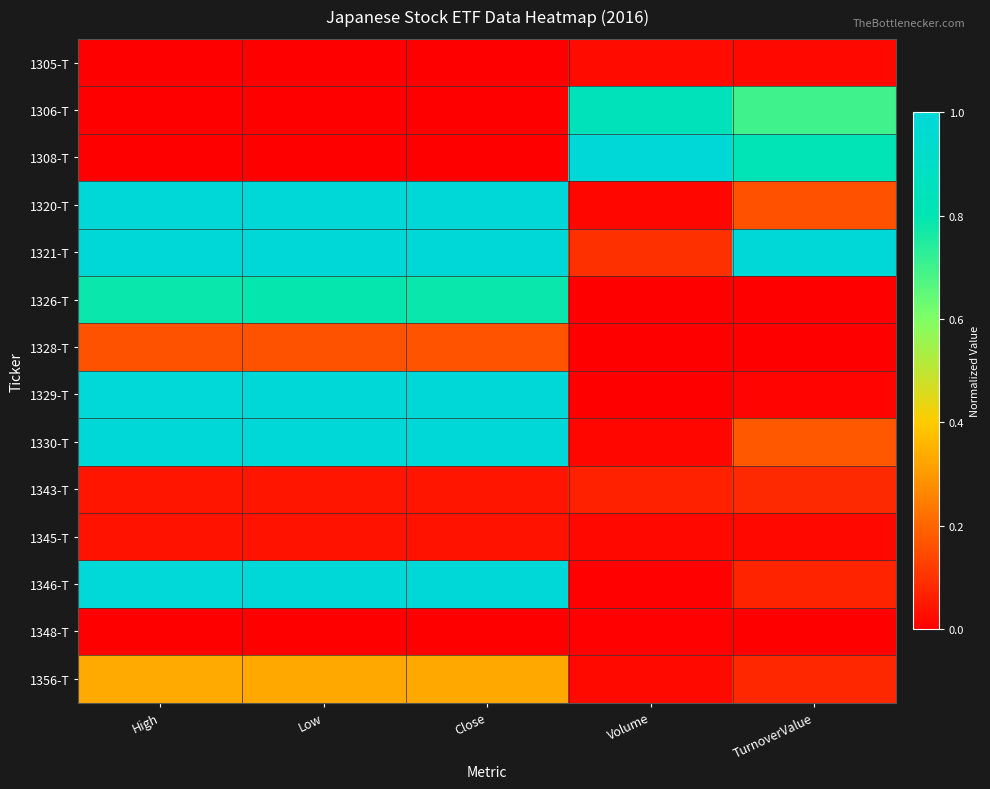

How many categories are shown in the chart?

5